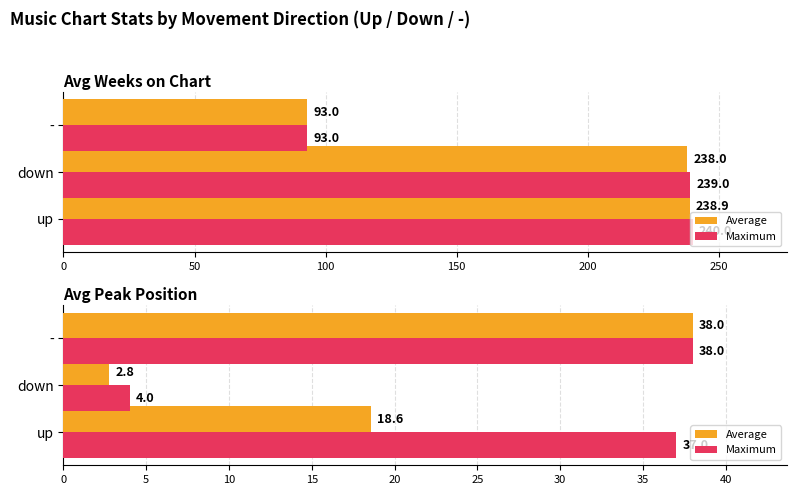

Which series changed the most between down and -?

Average